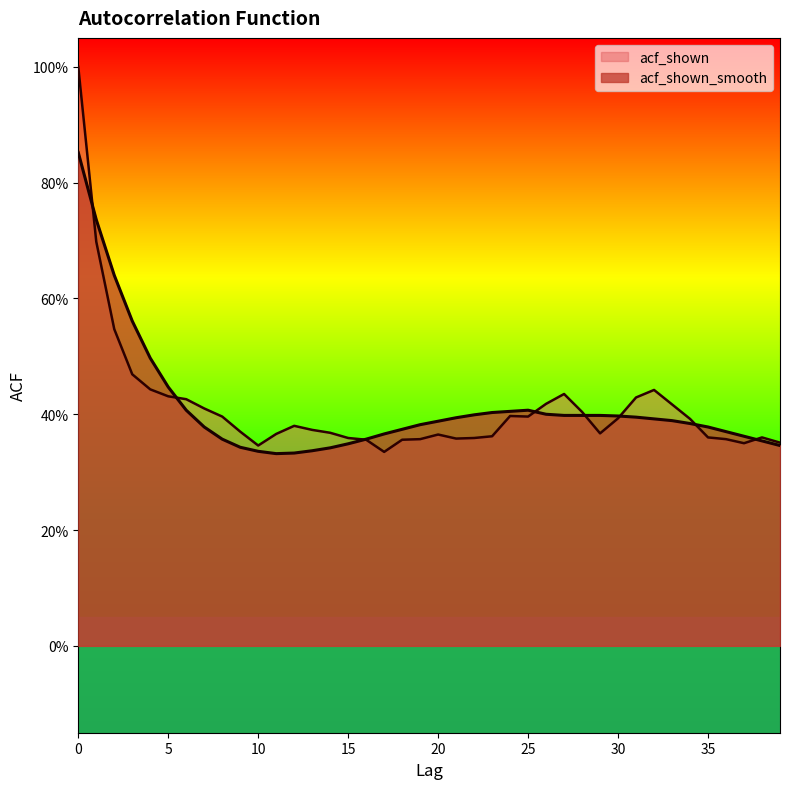

The acf_shown series shows 0.2 at 33. True or false?

False